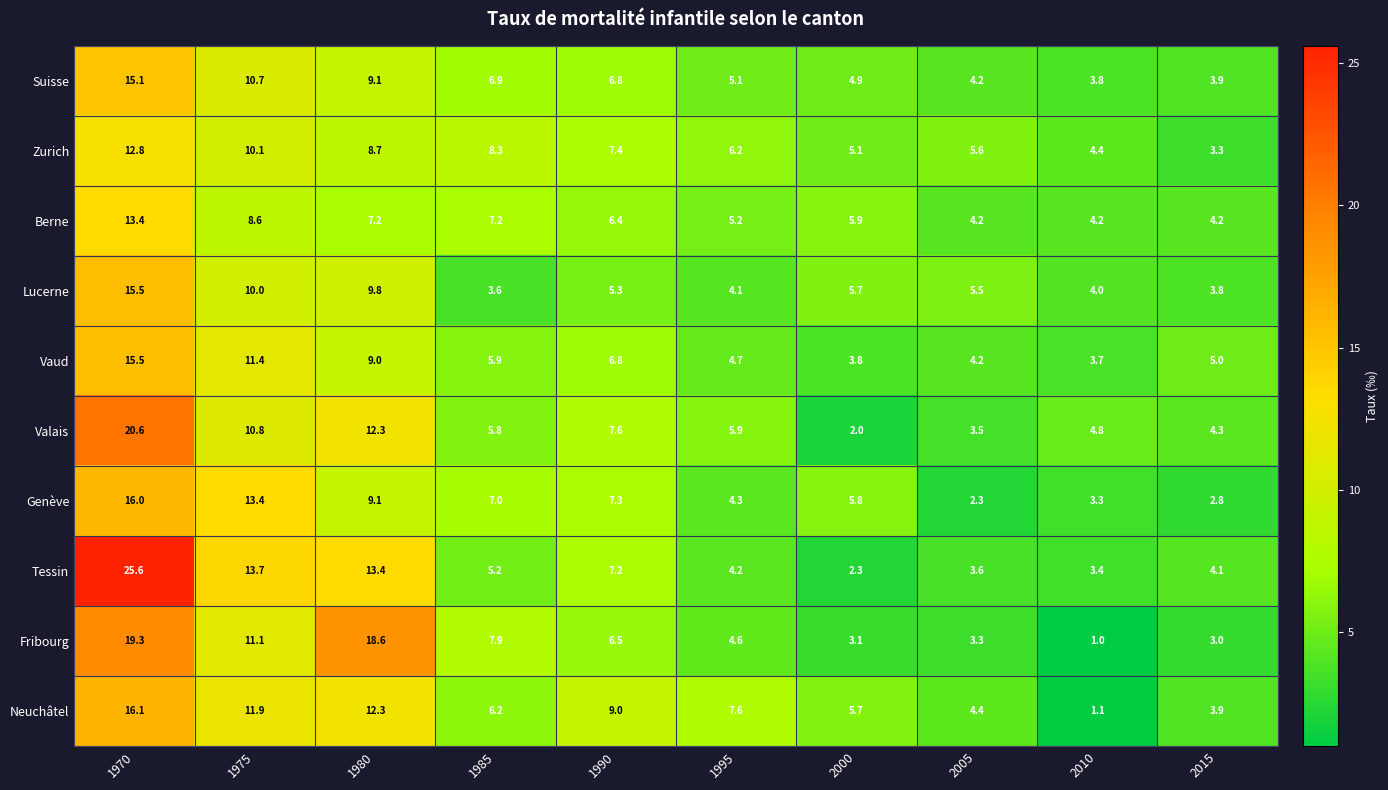

At which label is Suisse closest to 9?

1980